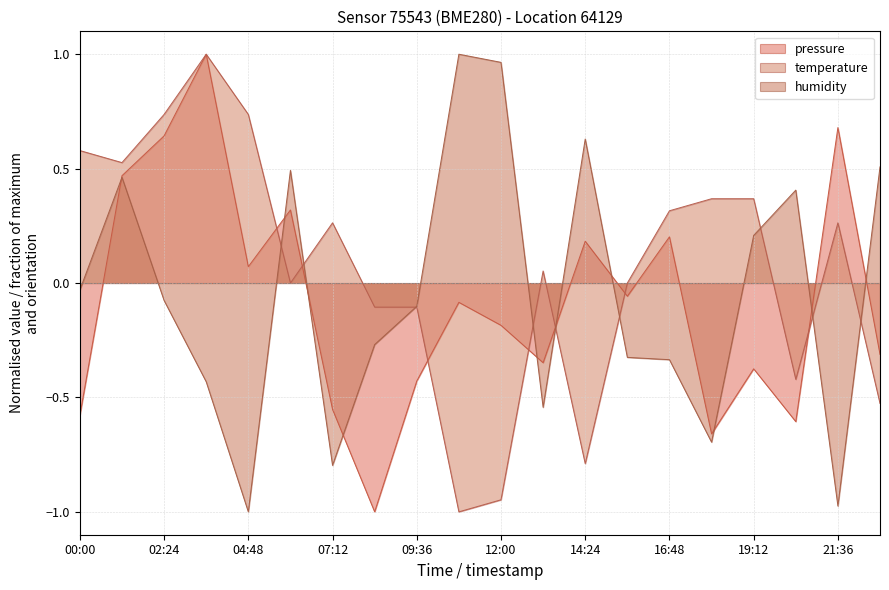

What is the total value across all series at 16:48?

0.2